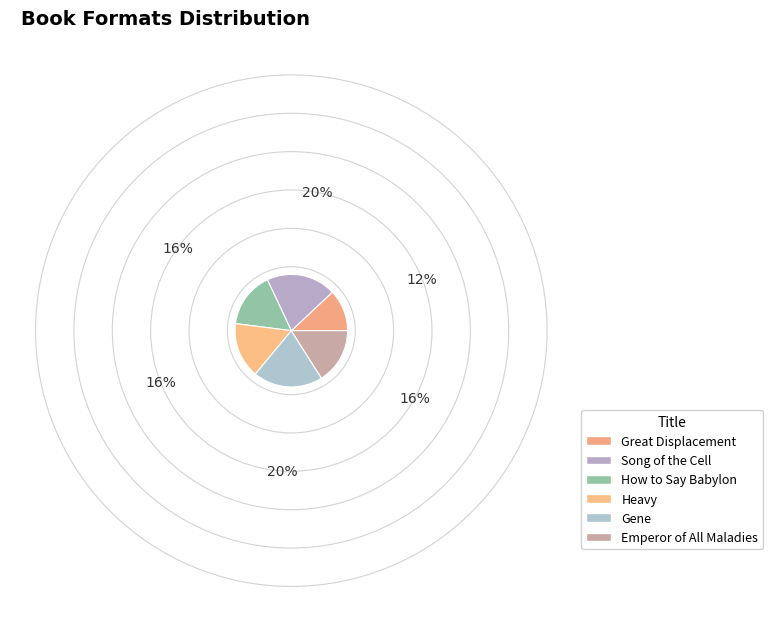

How many slices are in this pie chart?

6